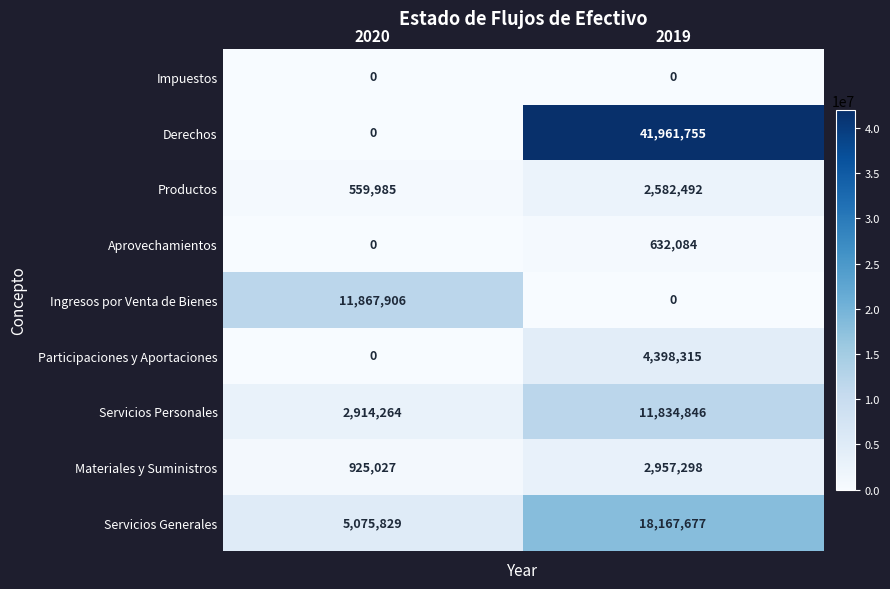

The value of Servicios Personales at 2020 is 1096691. True or false?

False